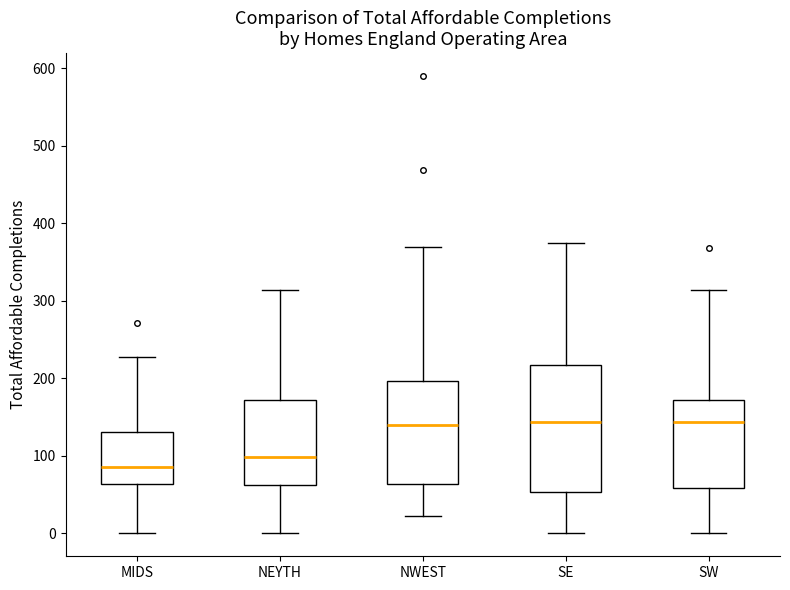

Where is the upper edge of the box for NWEST on the y-axis? The values are not printed on the chart, so give them approximately, as read against the axis.

200